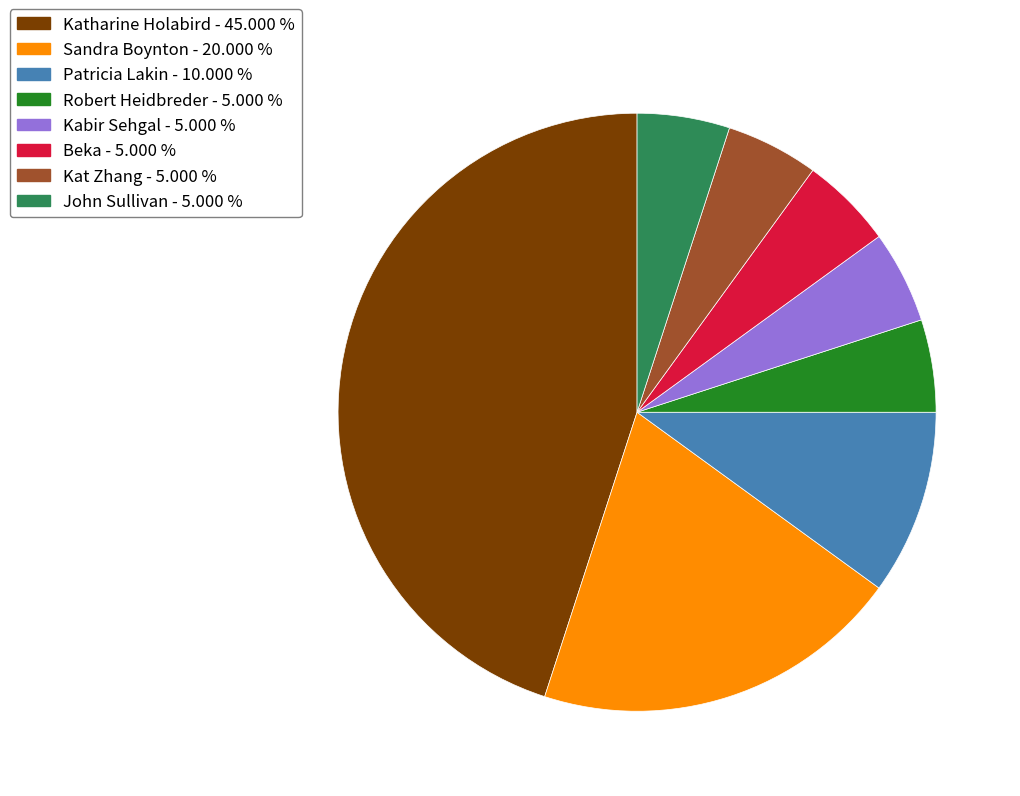

How many segments does this pie chart have?

8